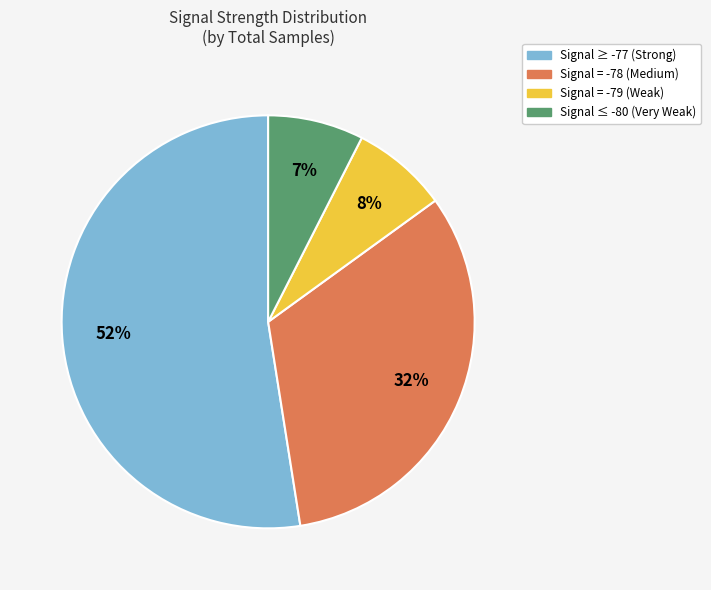

How many slices are in this pie chart?

4